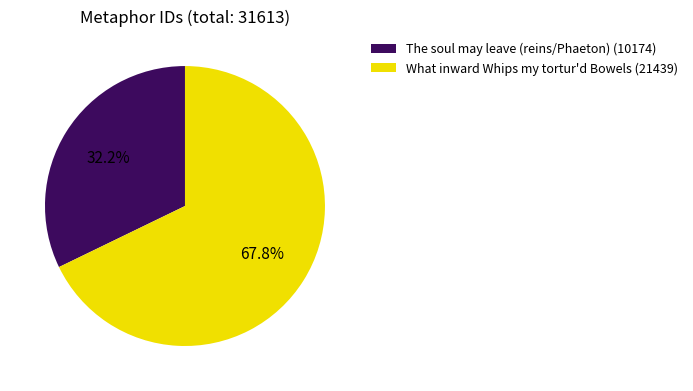

What is the smallest slice in the pie chart?

The soul may leave (reins/Phaeton)